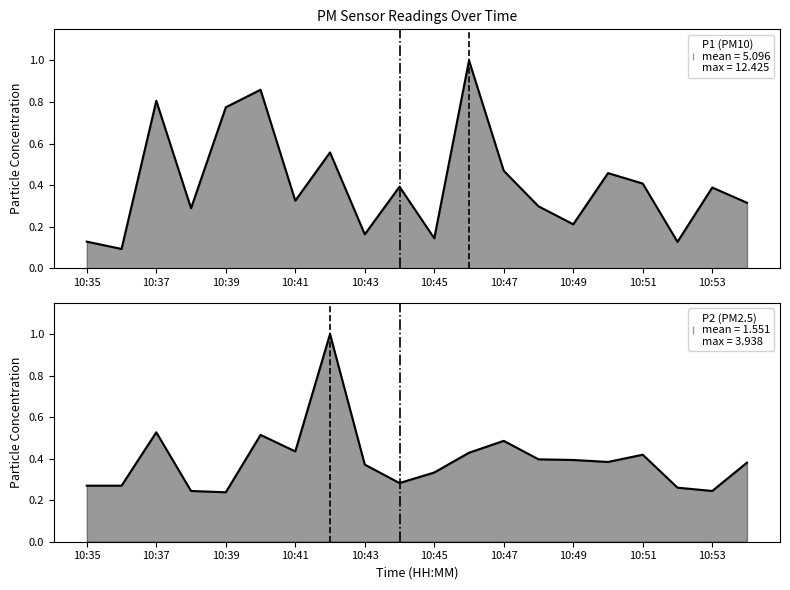

How many interior local valleys does the P2 series have?

5